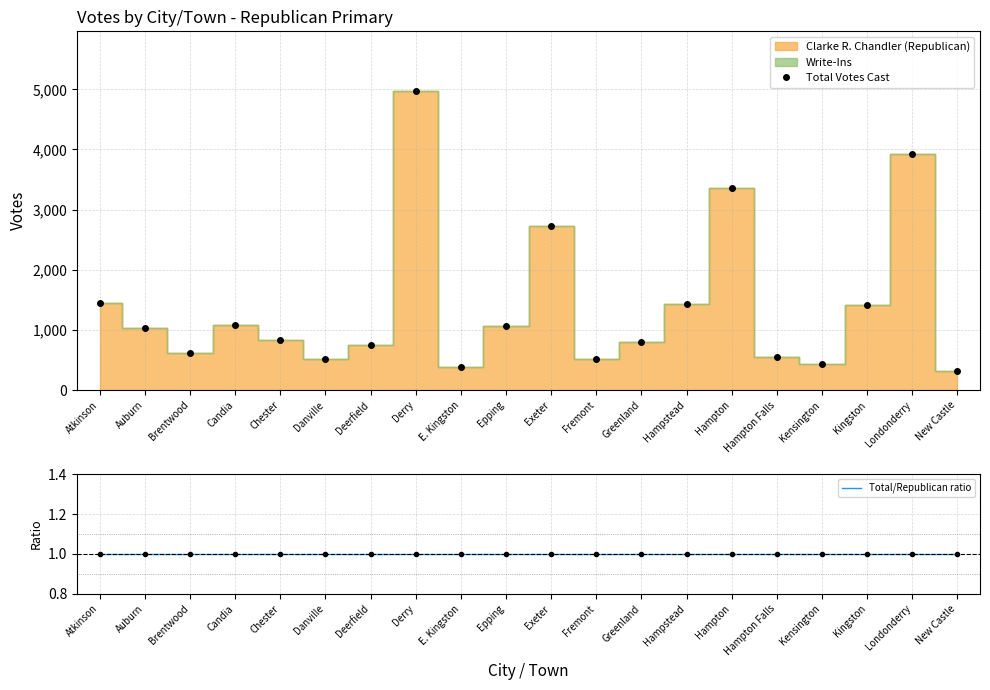

At which category is the sum across all series the highest?

Derry